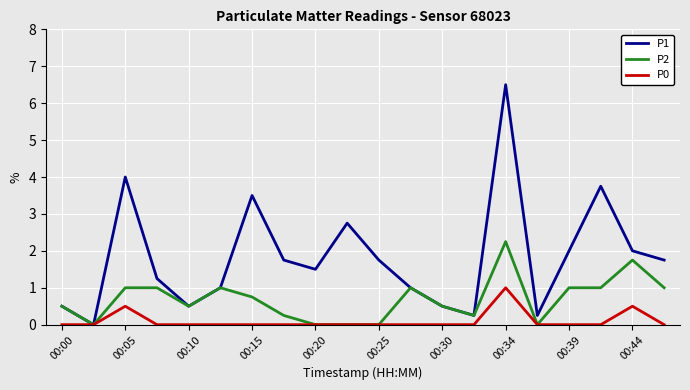

What is the difference between the second highest and second lowest values in the P0 series?

0.5